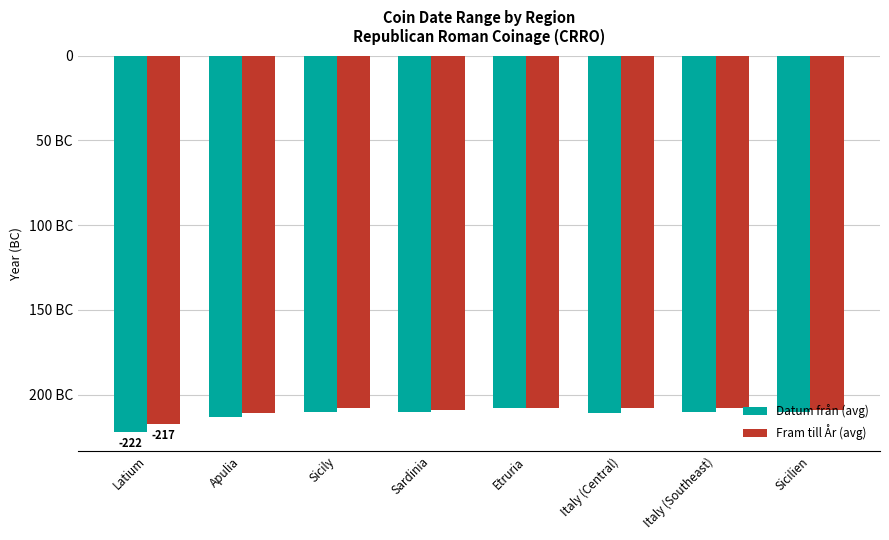

Does the chart contain any negative values?

Yes